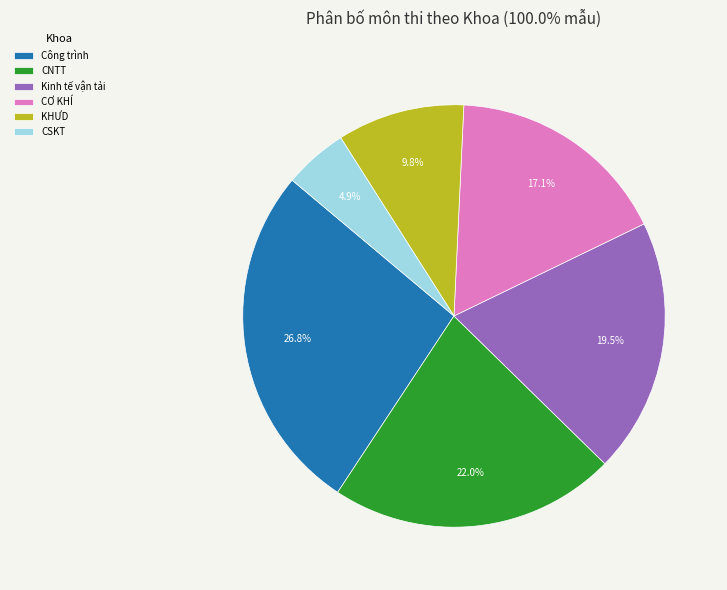

What is the total percentage of Kinh tế vận tải and Công trình?

46.3%